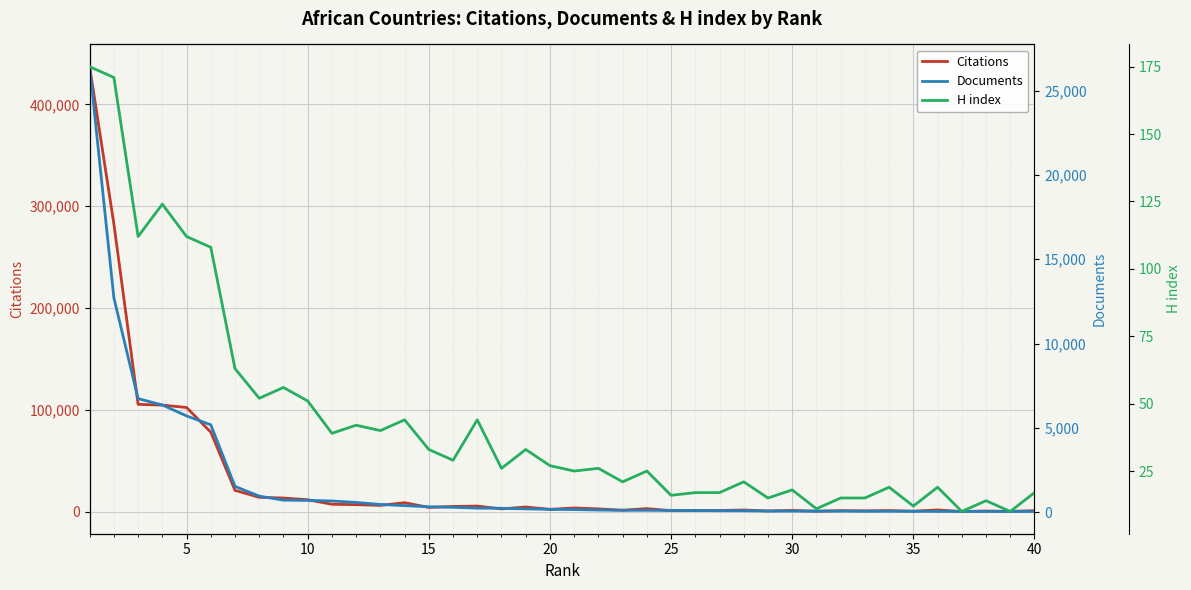

The value of Citations at 5 is 102408. True or false?

True